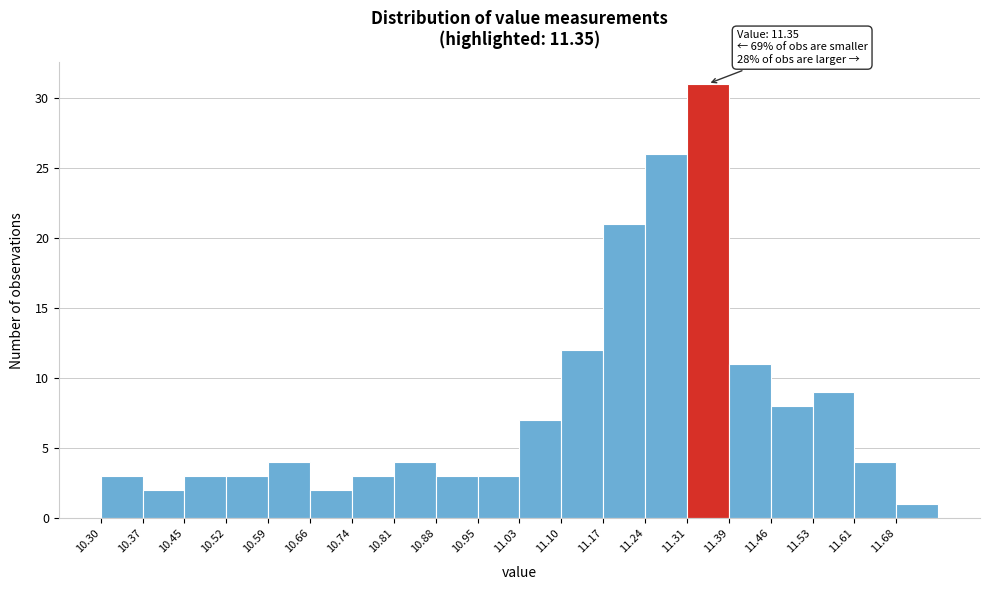

Which range on the x-axis has the tallest bar?

11.32 to 11.39